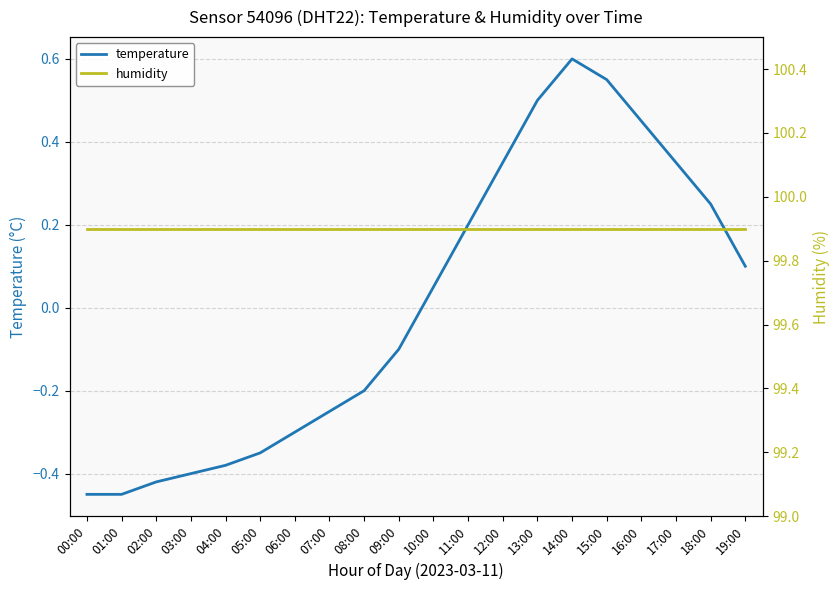

At which label does temperature reach its minimum?

00:00